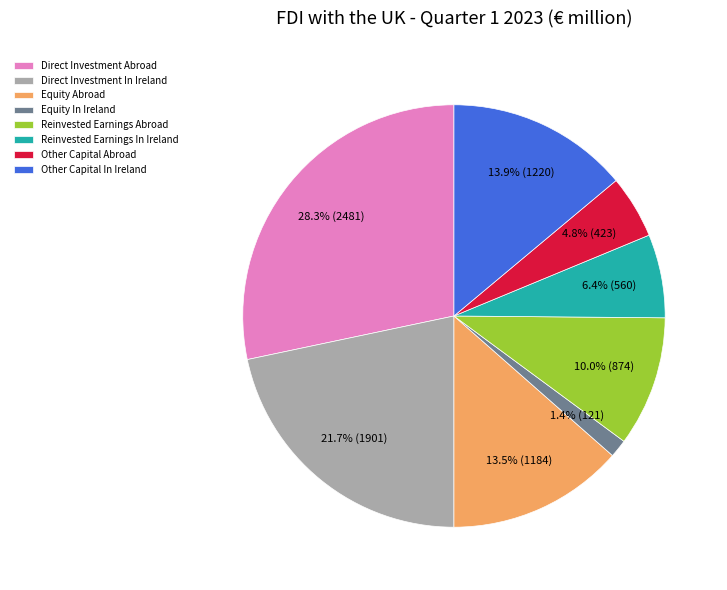

To the nearest percent, what is the average slice percentage?

12%